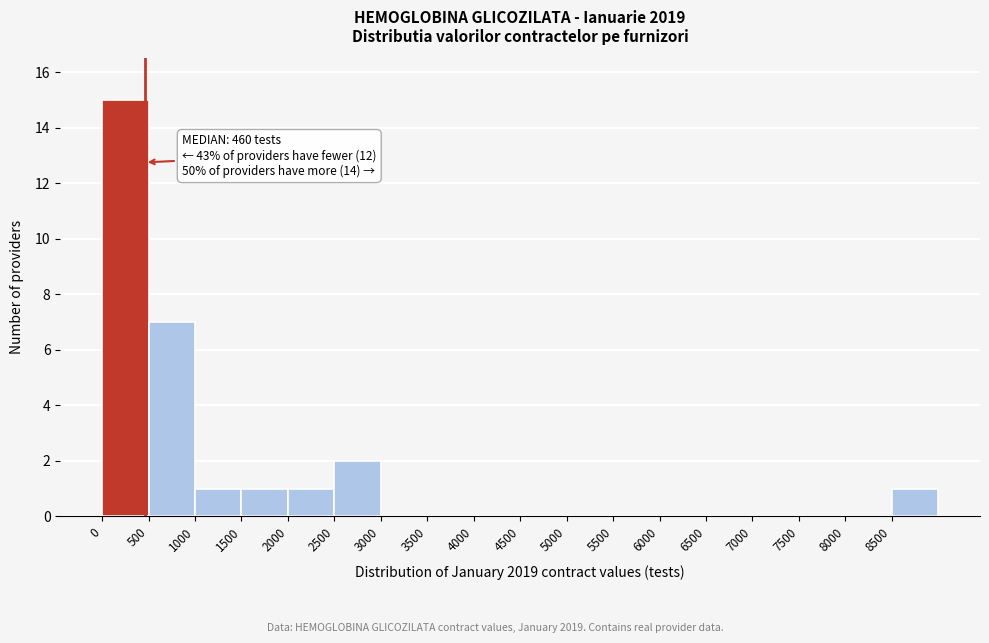

Over which range of the x-axis is the bar tallest?

0 to 500